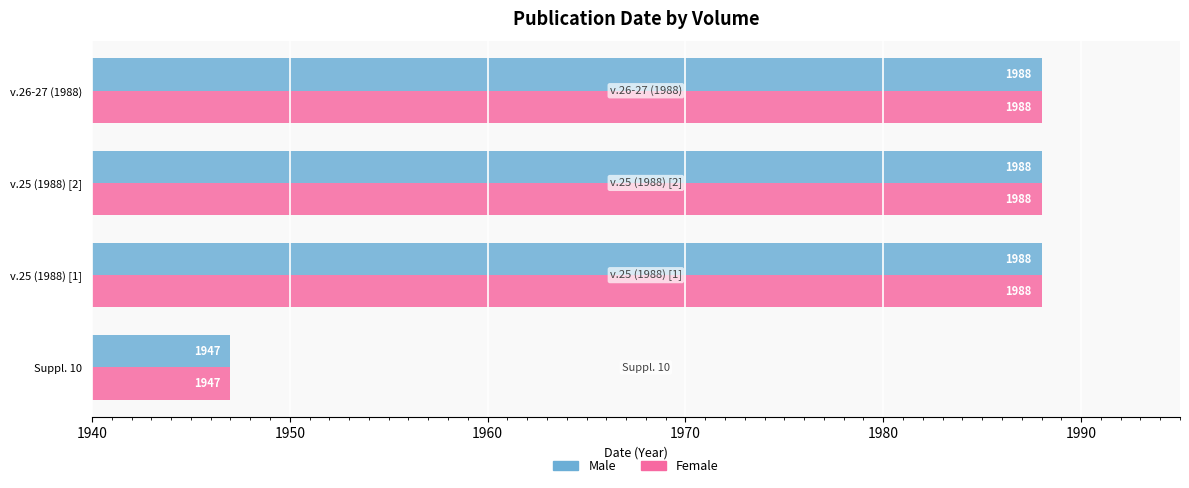

What is the sum of all Female values?

7911